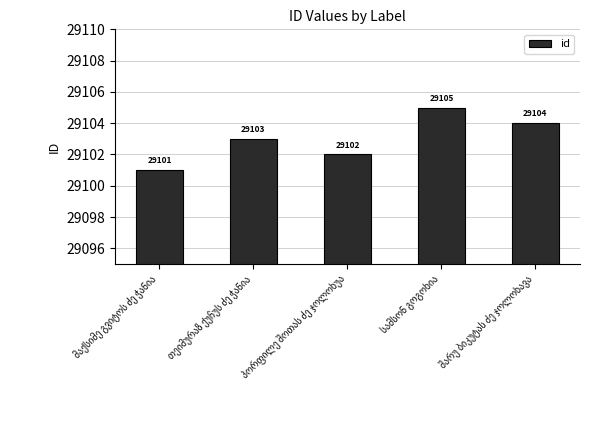

Reading left to right, transcribe all the data shown in this chart.

29101	29103	29102	29105	29104